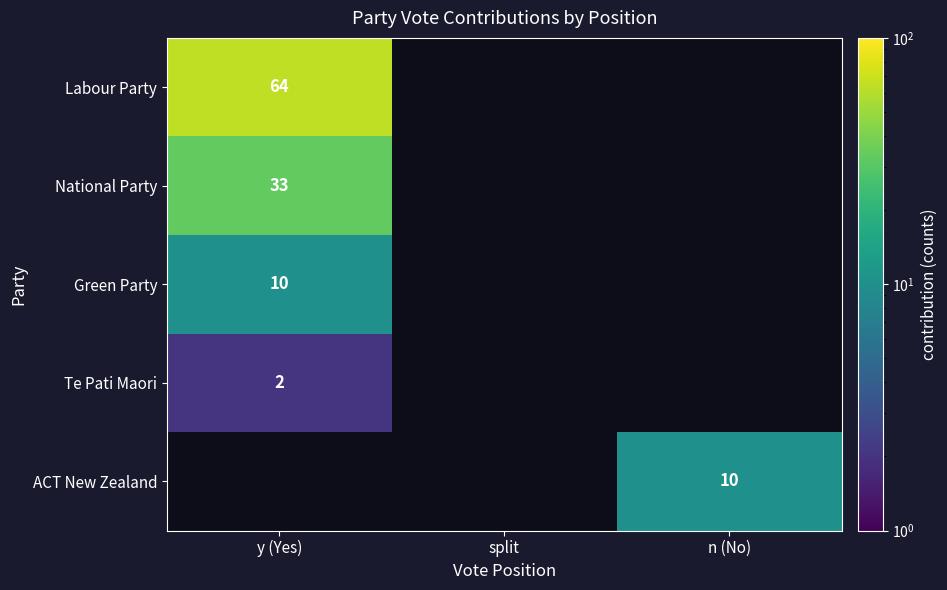

The value of Te Pati Maori at y (Yes) is 2. True or false?

True